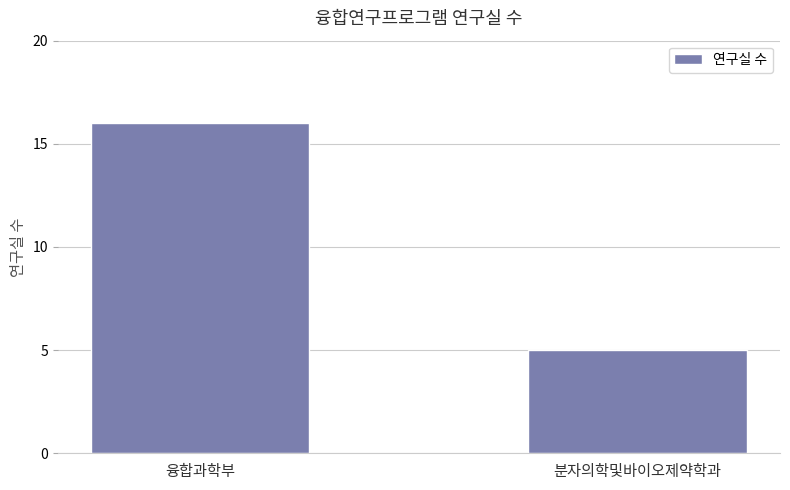

Reading left to right, list all the values displayed in this chart.

융합과학부=16	분자의학및바이오제약학과=5